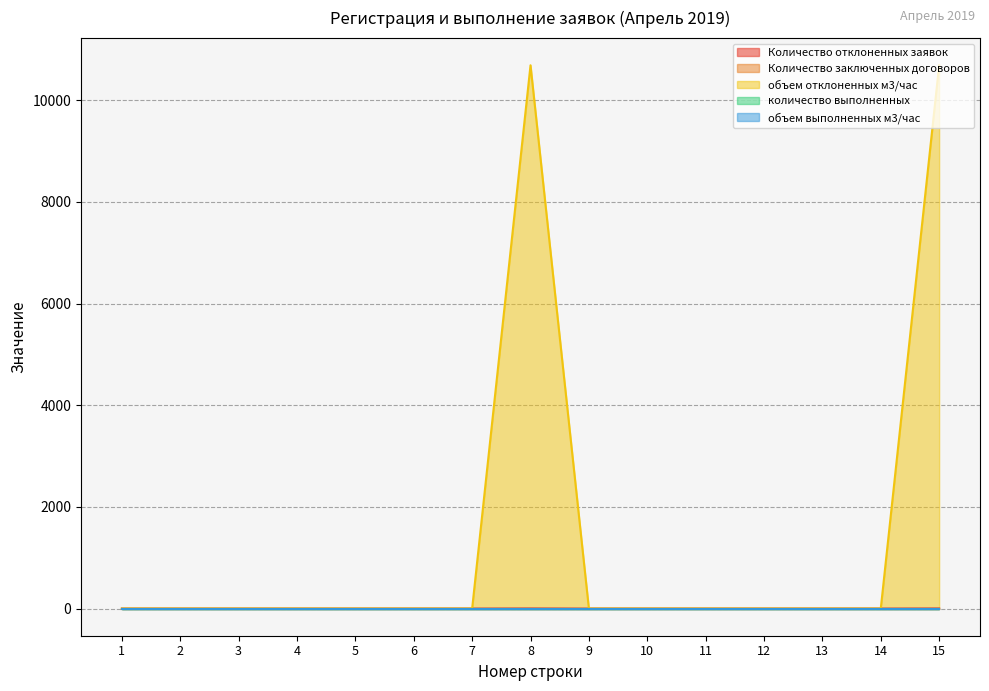

Does the chart display data point markers on the line(s)?

No